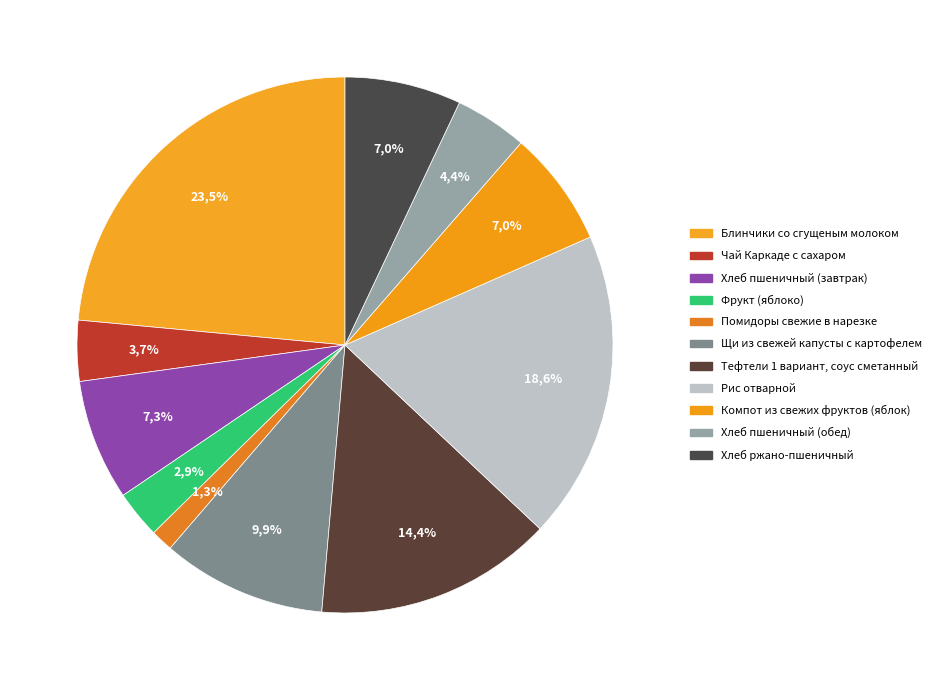

Count the number of slices in the pie.

11